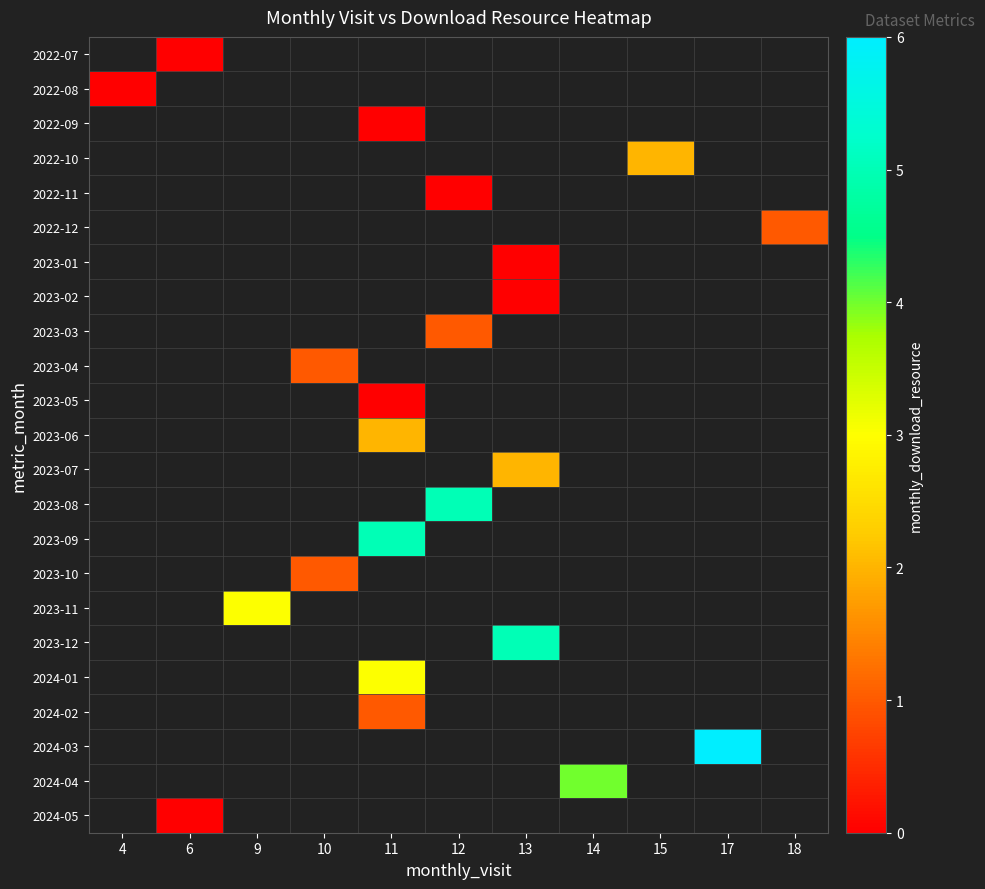

Rank the series by their maximum value, from highest to lowest.

2024-03, 2023-08, 2023-09, 2023-12, 2024-04, 2023-11, 2024-01, 2022-10, 2023-06, 2023-07, 2022-12, 2023-03, 2023-04, 2023-10, 2024-02, 2022-07, 2022-08, 2022-09, 2022-11, 2023-01, 2023-02, 2023-05, 2024-05